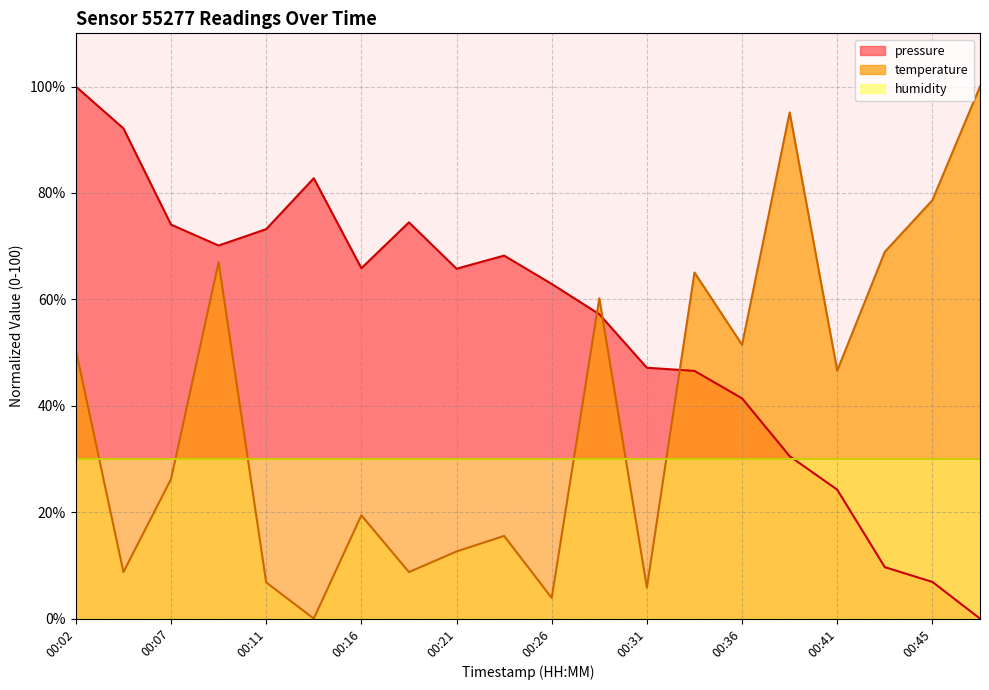

Is the value of temperature at 00:33 greater than the value of pressure at 00:14?

No